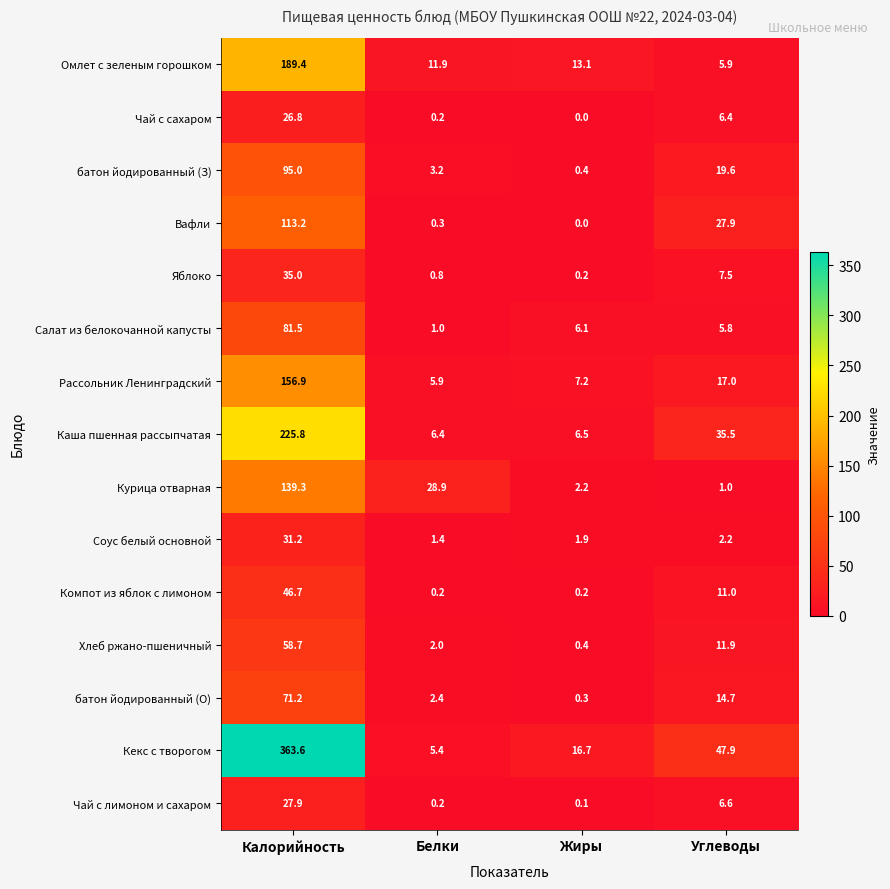

What is the difference between the highest and lowest values at Жиры?

16.7